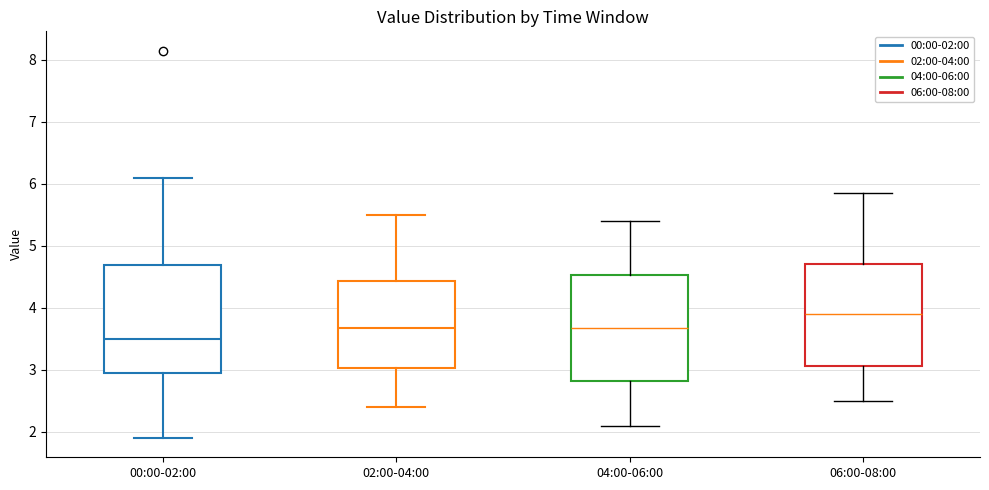

Reading left to right, transcribe this box plot: for each box, give where its median line is, the range the box spans, and where its two whiskers end, as read against the y-axis. The values are not printed on the chart, so give them approximately, as read against the axis.

00:00-02:00: median 3.5, box 3.0 to 4.7, whiskers 1.9 to 6.1
02:00-04:00: median 3.7, box 3.0 to 4.4, whiskers 2.4 to 5.5
04:00-06:00: median 3.7, box 2.8 to 4.5, whiskers 2.1 to 5.4
06:00-08:00: median 3.9, box 3.1 to 4.7, whiskers 2.5 to 5.9